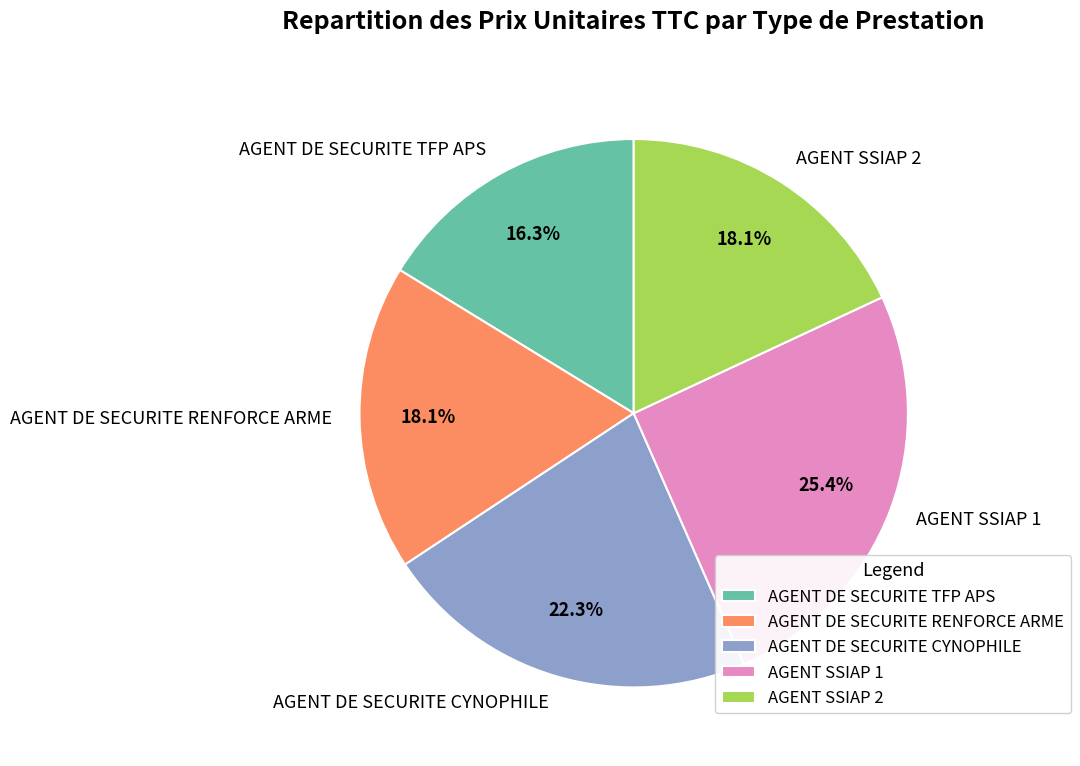

To the nearest percent, what is the difference between the largest and smallest slice percentages?

9%